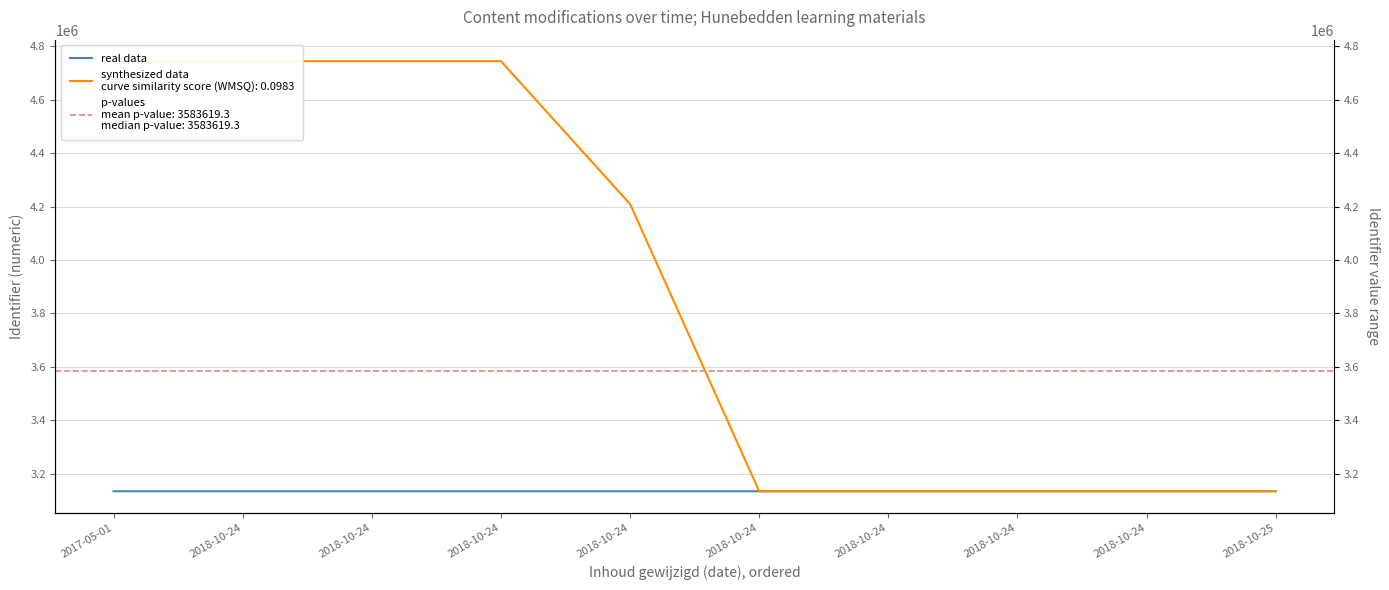

List the labels in order of value, smallest first.

2017-05-01, 2018-10-24, 2018-10-24, 2018-10-24, 2018-10-24, 2018-10-24, 2018-10-24, 2018-10-24, 2018-10-24, 2018-10-25